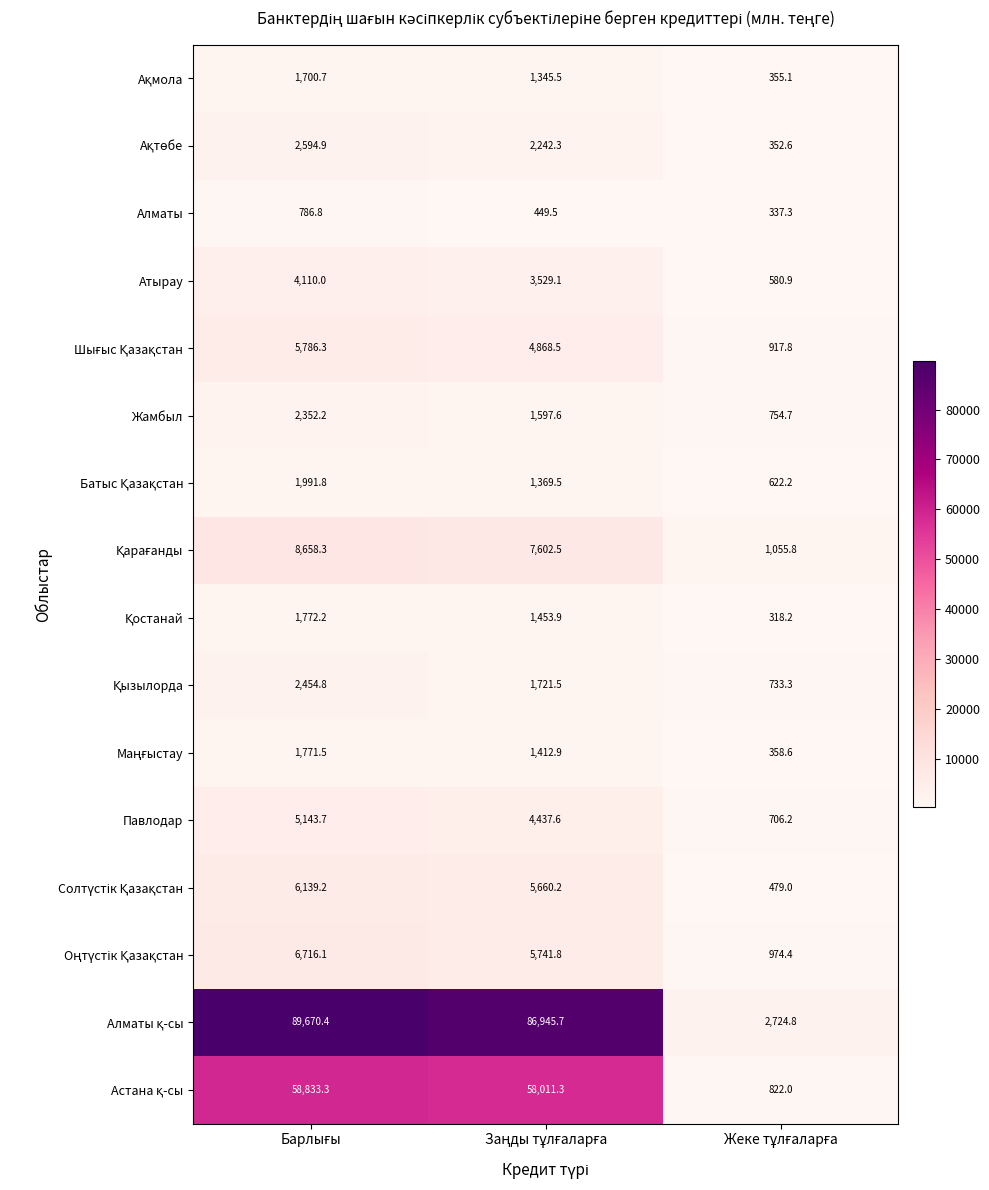

What is the maximum value shown in the chart?

89670.4